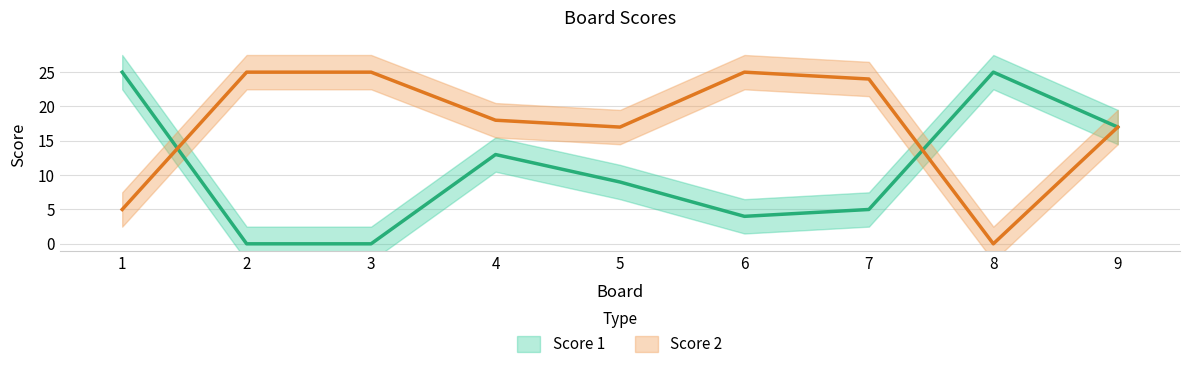

Reading right to left, transcribe all the data shown in this chart.

Score 1: 9=17	8=25	7=5	6=4	5=9	4=13	3=0	2=0	1=25
Score 2: 9=17	8=0	7=24	6=25	5=17	4=18	3=25	2=25	1=5